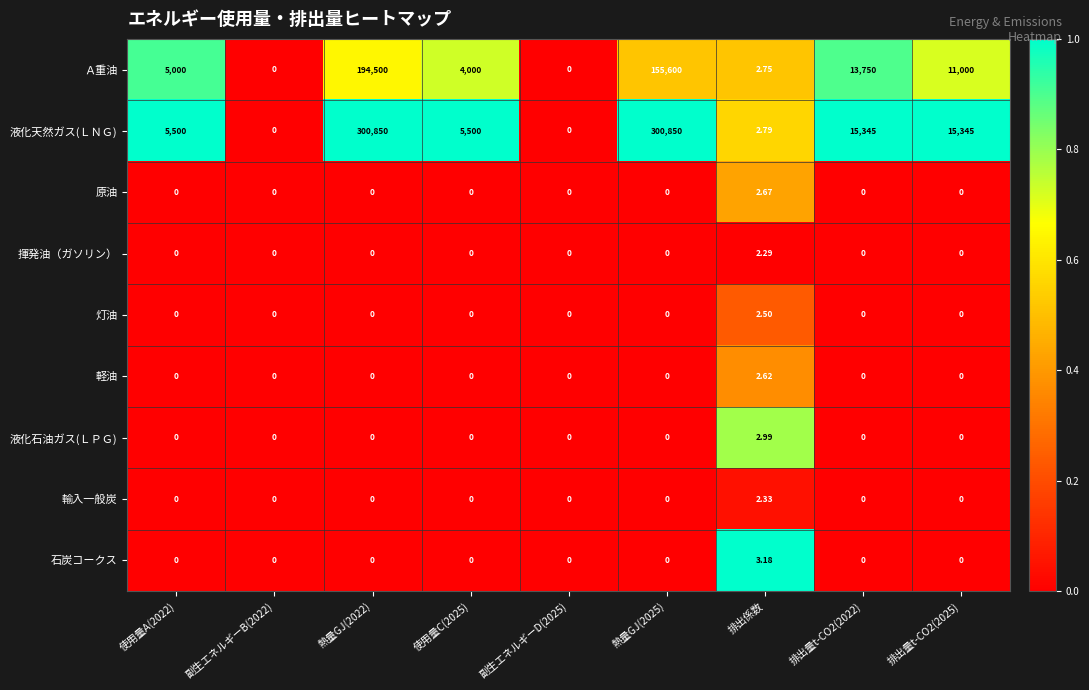

Which series has the largest range (max minus min)?

液化天然ガス(ＬＮＧ)